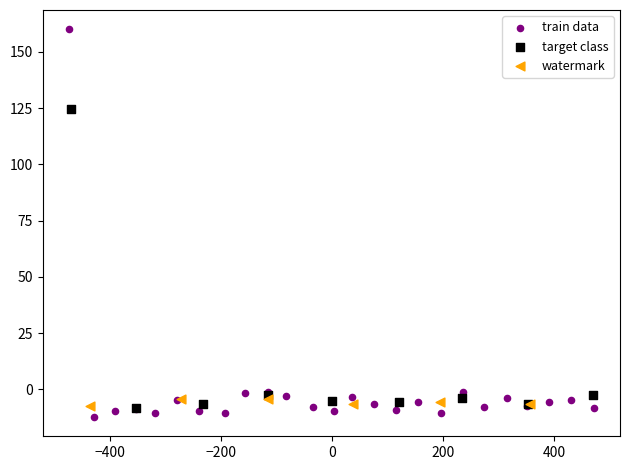

Which series reaches the maximum Y coordinate?

train data